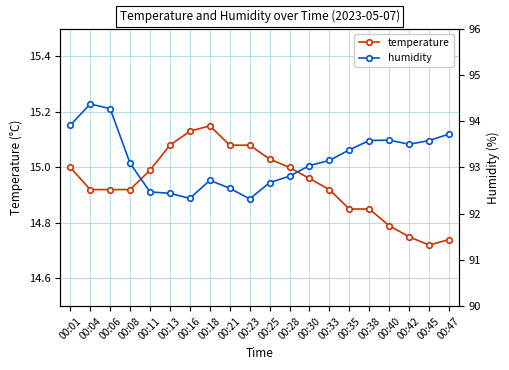

Count the number of data series in this chart.

2